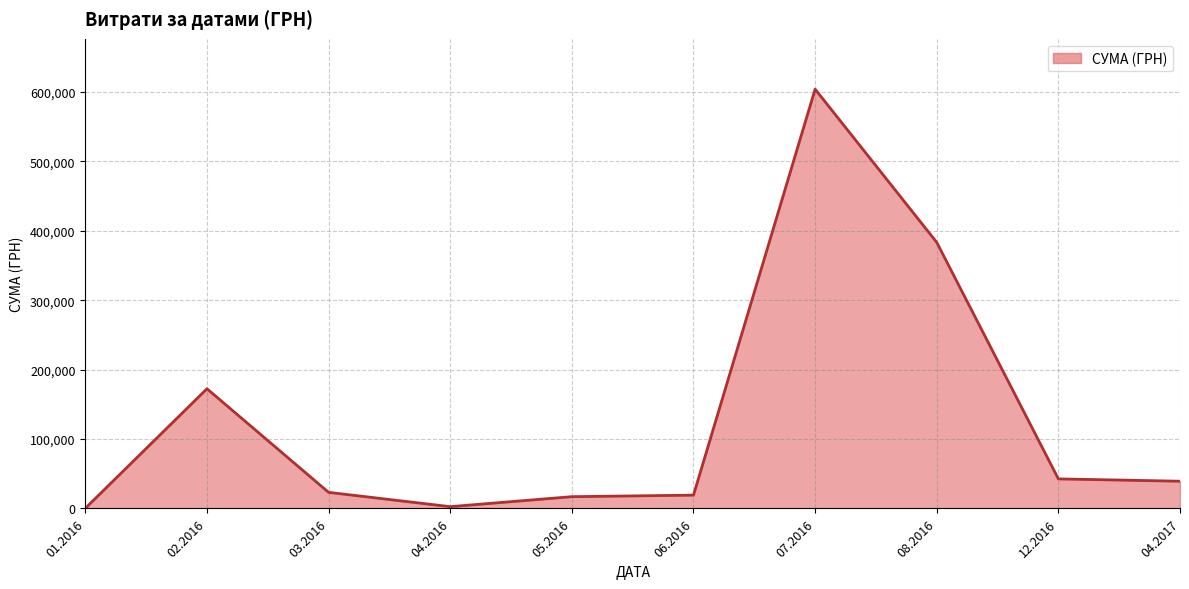

Between 12.2016 and 07.2016, which is larger?

07.2016